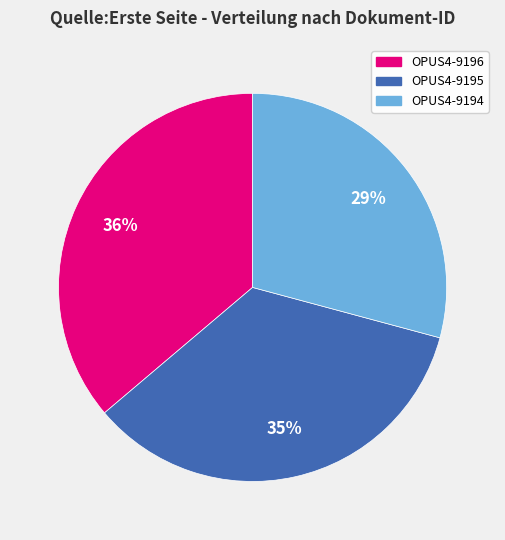

Approximately how many times larger is the value at OPUS4-9195 compared to OPUS4-9194?

1.2